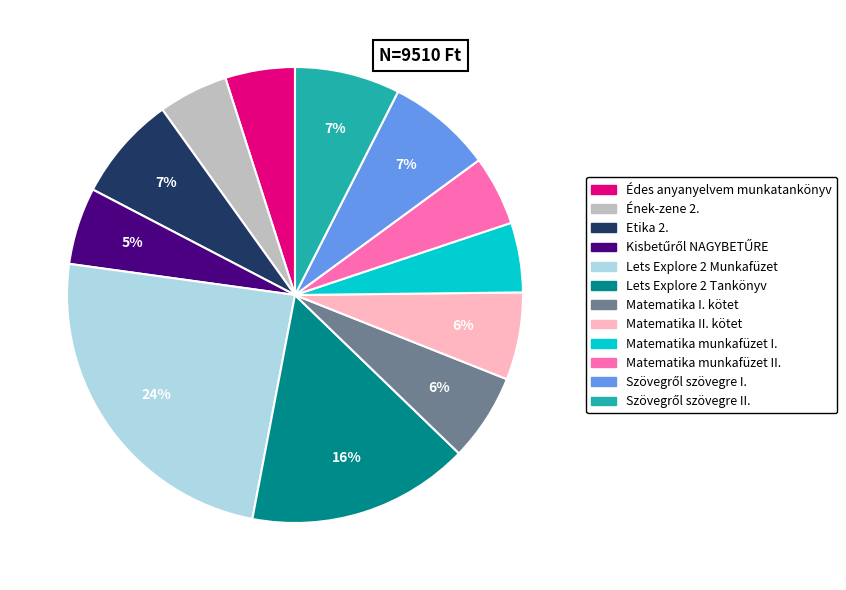

Does any single category account for the majority?

No